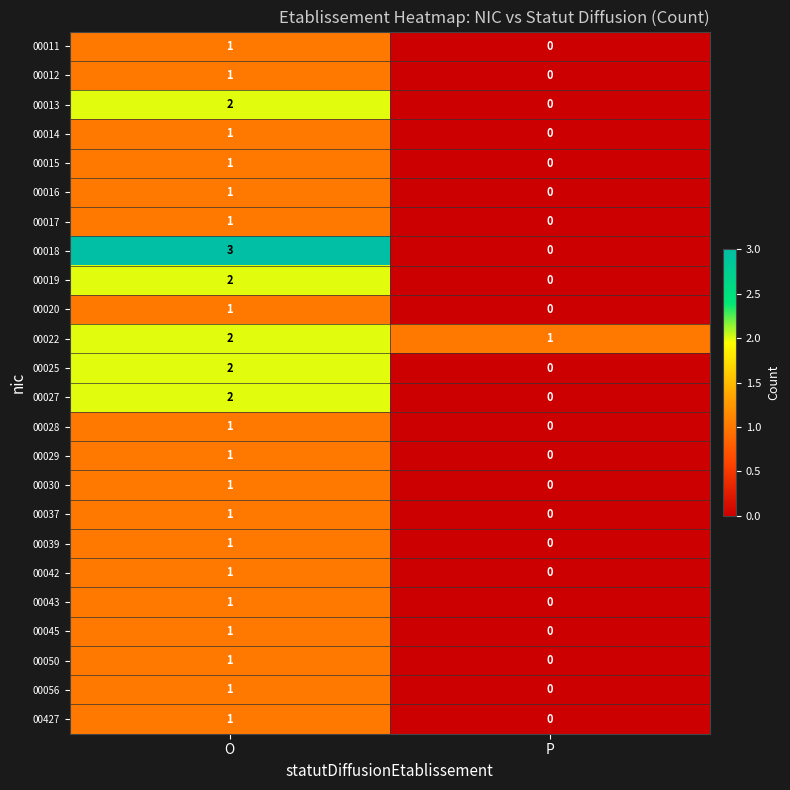

Is it true that 00025 equals 0 at P?

True